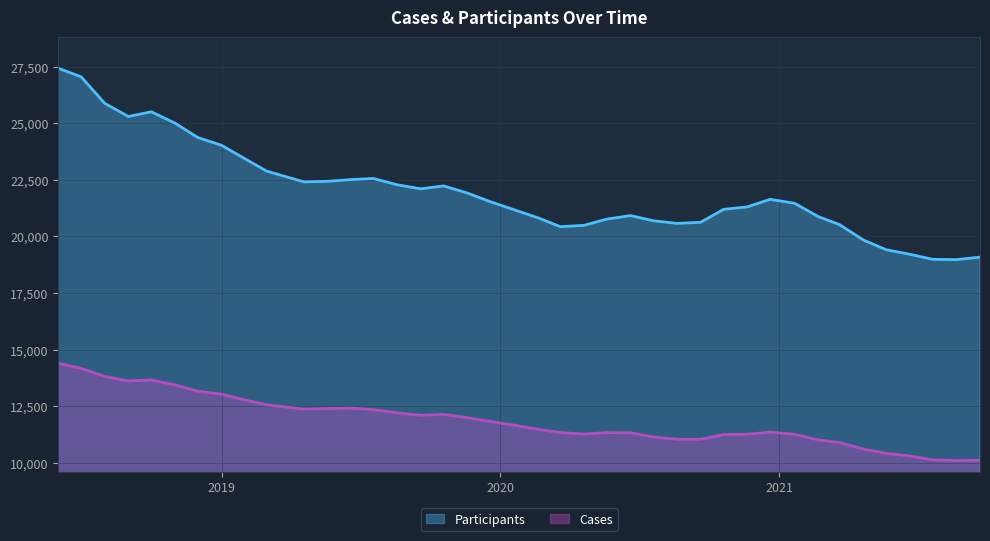

What is the average value of the Participants series?

21998